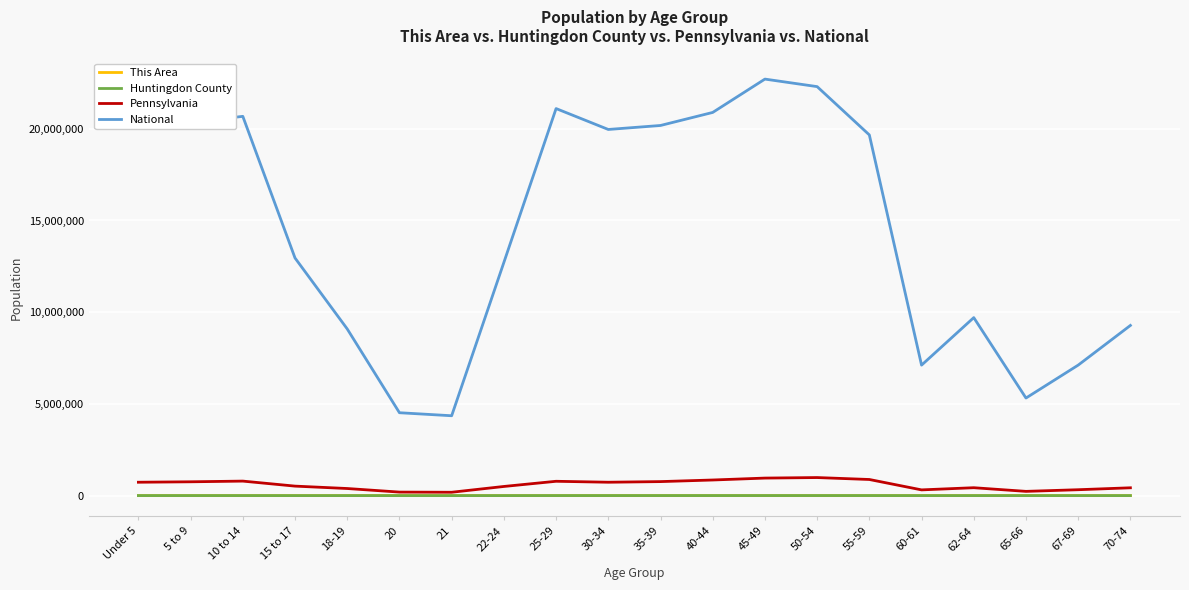

True or false: Huntingdon County has more than 0 points higher than both neighbors.

True